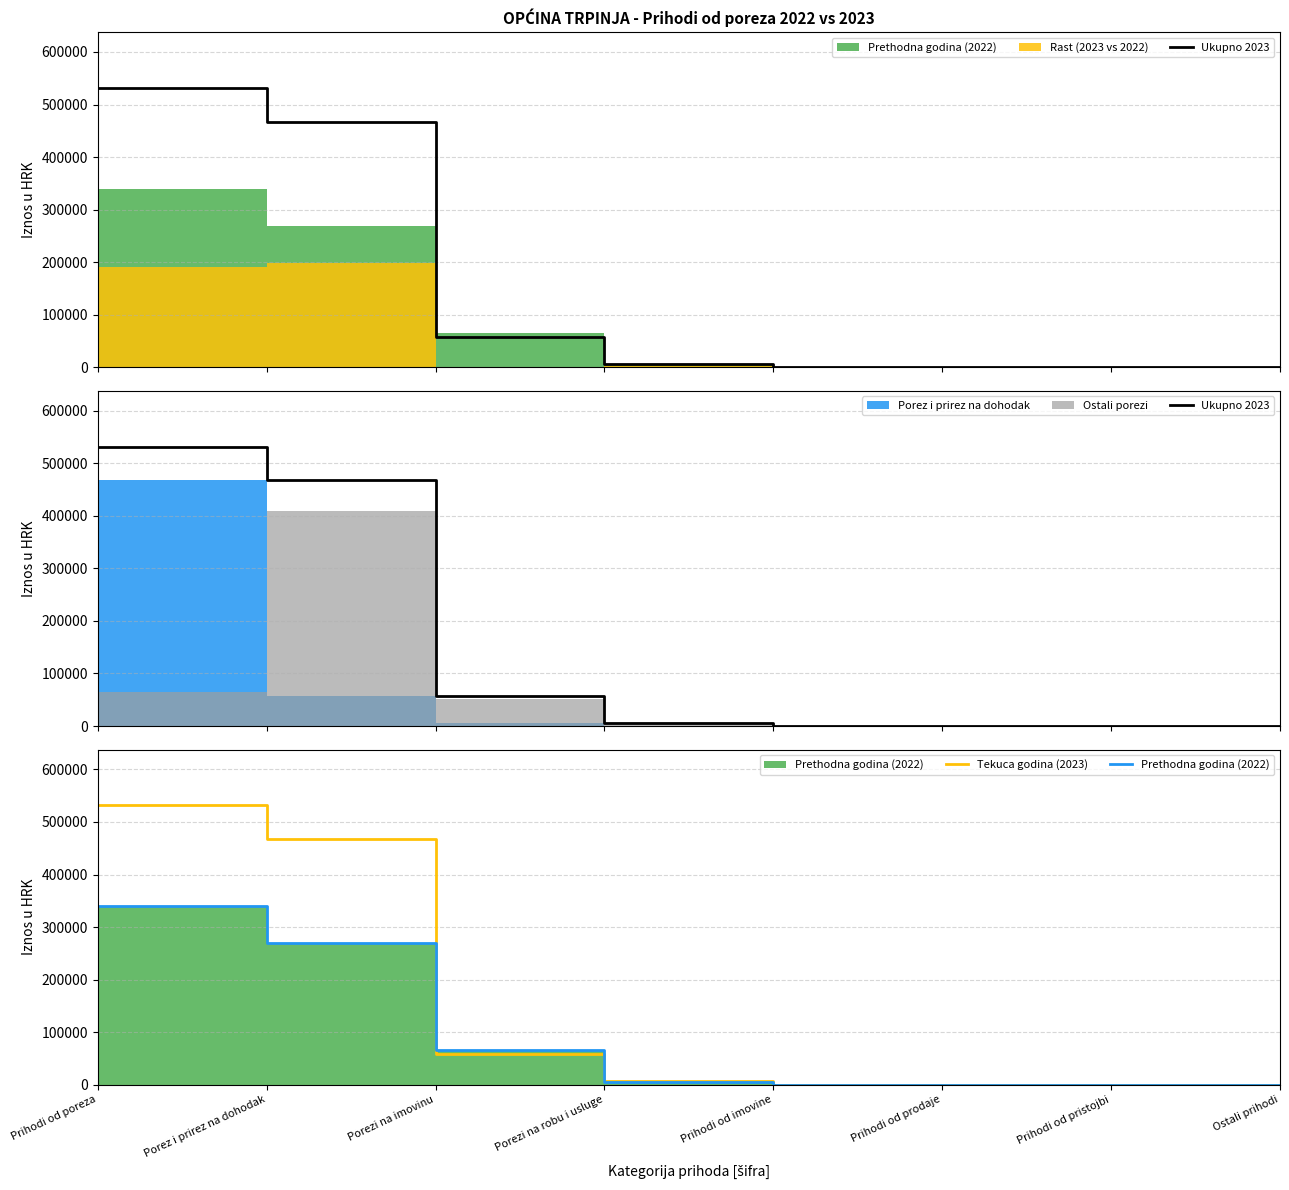

Reading left to right, what are all the values shown in this chart?

Ukupno 2023: Prihodi od poreza=531505.5	Porez i prirez na dohodak=467196.0	Porezi na imovinu=57768.2	Porezi na robu i usluge=6541.2	Prihodi od imovine=0.0	Prihodi od prodaje=0.0	Prihodi od pristojbi=0.0	Ostali prihodi=0.0
Tekuca godina (2023): Prihodi od poreza=531505.5	Porez i prirez na dohodak=467196.0	Porezi na imovinu=57768.2	Porezi na robu i usluge=6541.2	Prihodi od imovine=0.0	Prihodi od prodaje=0.0	Prihodi od pristojbi=0.0	Ostali prihodi=0.0
Prethodna godina (2022): Prihodi od poreza=339694.3	Porez i prirez na dohodak=269056.2	Porezi na imovinu=66131.5	Porezi na robu i usluge=4506.7	Prihodi od imovine=0.0	Prihodi od prodaje=0.0	Prihodi od pristojbi=0.0	Ostali prihodi=0.0